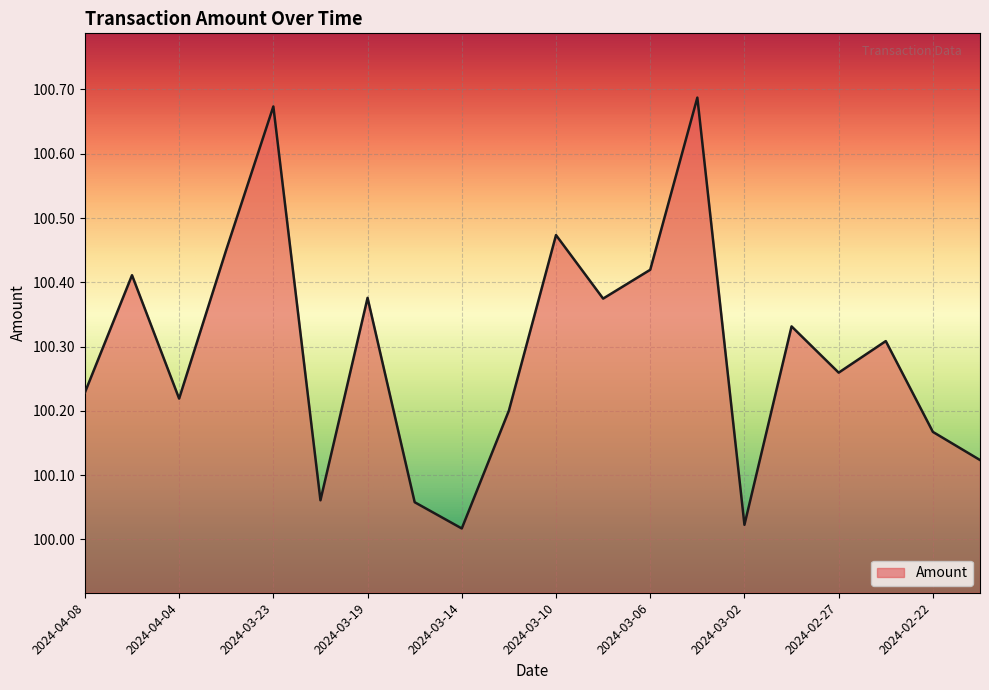

What is the minimum value shown in the chart?

100.0